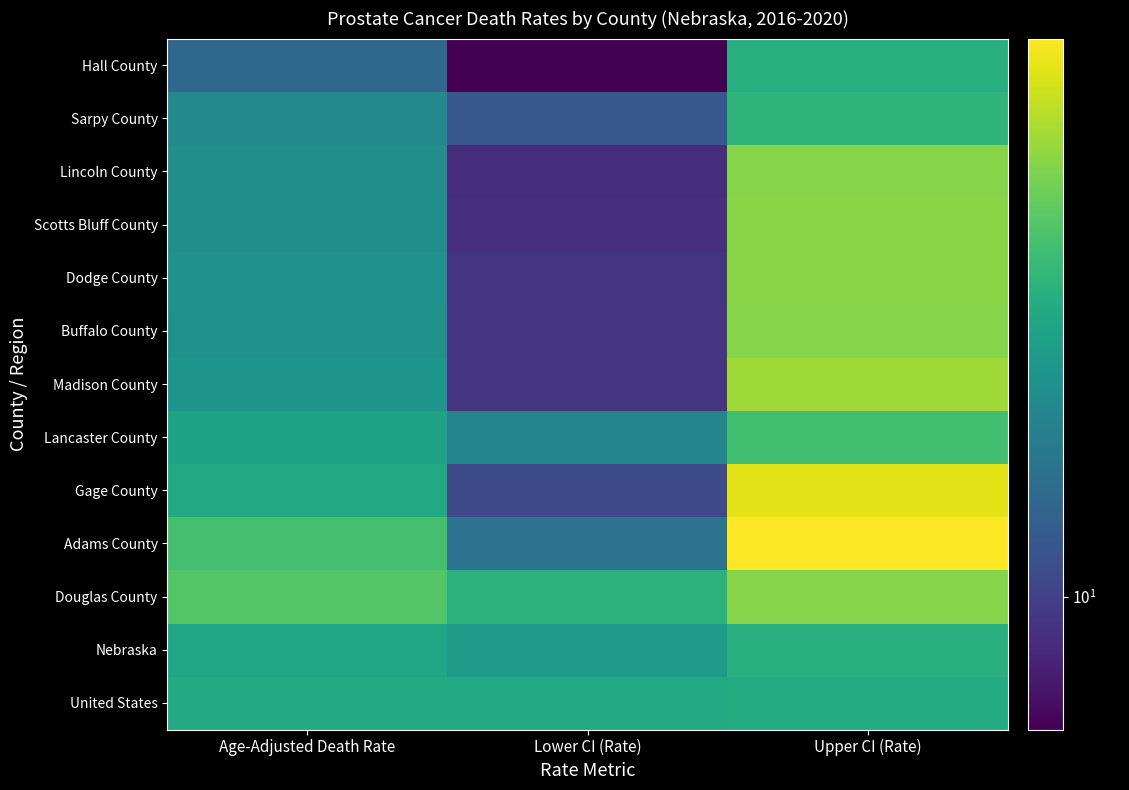

Rank the series by their maximum value, from lowest to highest.

United States, Hall County, Nebraska, Sarpy County, Lancaster County, Lincoln County, Buffalo County, Douglas County, Dodge County, Scotts Bluff County, Madison County, Gage County, Adams County